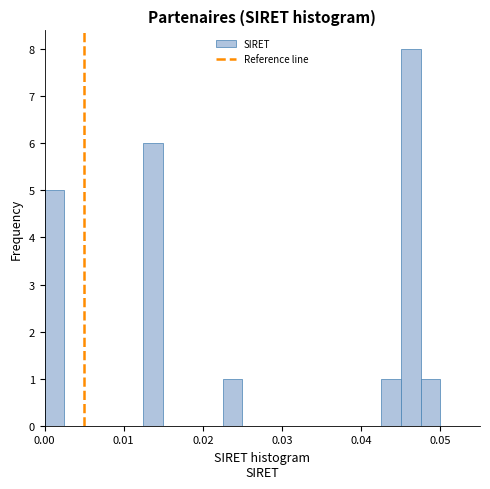

Read against the x-axis, roughly where is the centre of the tallest bar?

0.046